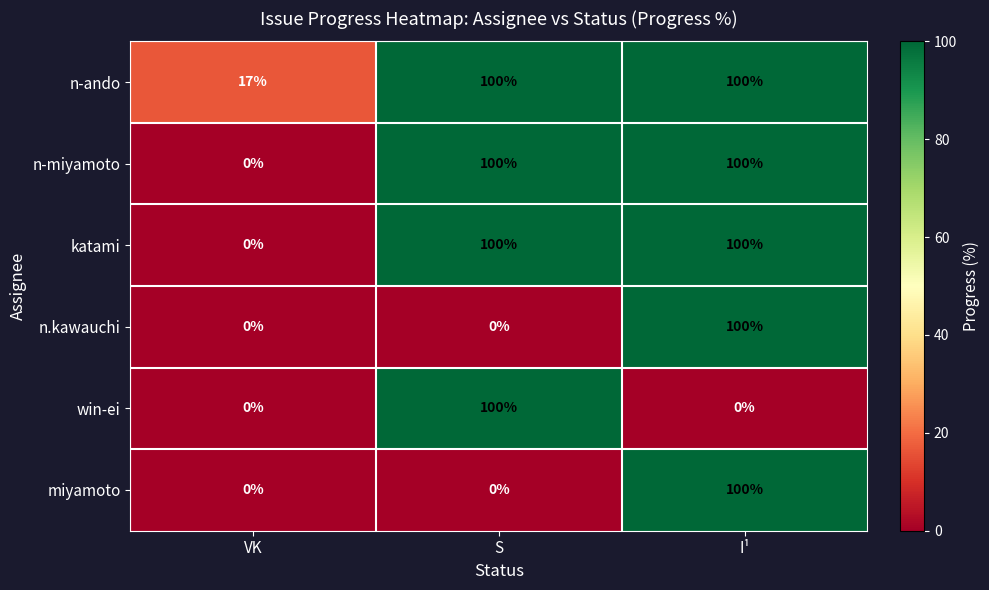

Reading right to left, list all the values displayed in this chart.

n-ando: 100	100	17
n-miyamoto: 100	100	0
katami: 100	100	0
n.kawauchi: 100	0	0
win-ei: 0	100	0
miyamoto: 100	0	0